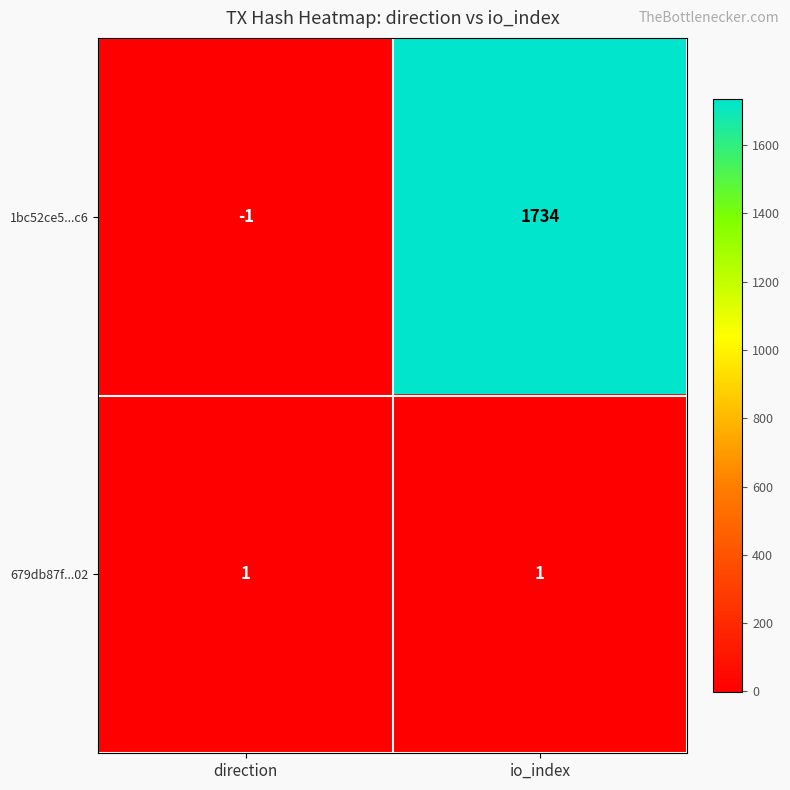

At io_index, list the series in order from largest to smallest.

1bc52ce5...c6, 679db87f...02